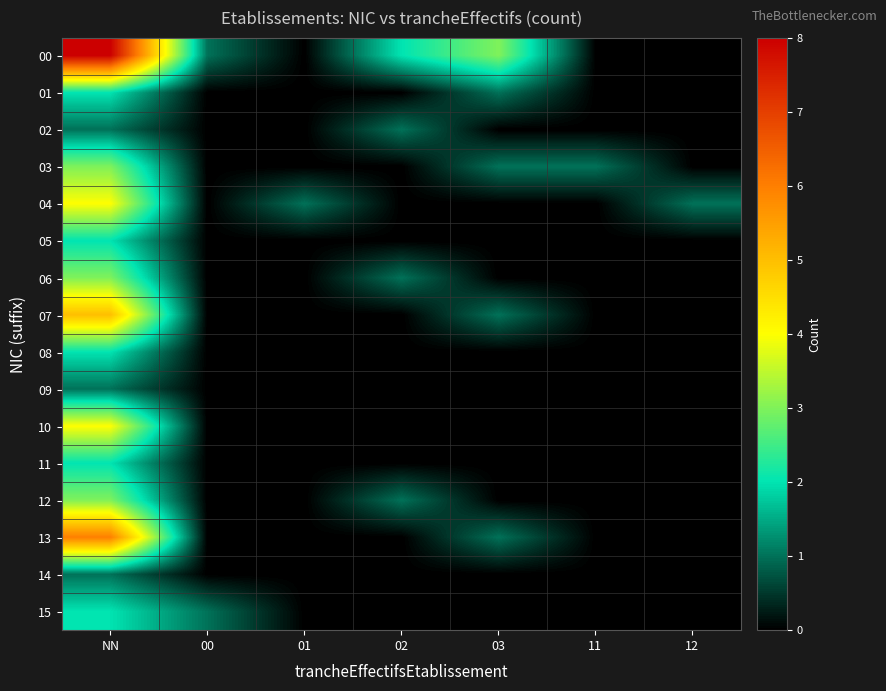

Reading right to left, list all the values displayed in this chart.

00: 12=0	11=0	03=3	02=2	01=0	00=1	NN=8
01: 12=0	11=0	03=1	02=0	01=0	00=0	NN=2
02: 12=0	11=0	03=0	02=1	01=0	00=0	NN=1
03: 12=0	11=1	03=1	02=0	01=0	00=0	NN=3
04: 12=1	11=0	03=0	02=0	01=1	00=0	NN=4
05: 12=0	11=0	03=0	02=0	01=0	00=0	NN=2
06: 12=0	11=0	03=0	02=1	01=0	00=0	NN=3
07: 12=0	11=0	03=1	02=0	01=0	00=0	NN=5
08: 12=0	11=0	03=0	02=0	01=0	00=0	NN=2
09: 12=0	11=0	03=0	02=0	01=0	00=0	NN=1
10: 12=0	11=0	03=0	02=0	01=0	00=0	NN=4
11: 12=0	11=0	03=0	02=0	01=0	00=0	NN=2
12: 12=0	11=0	03=0	02=1	01=0	00=0	NN=3
13: 12=0	11=0	03=1	02=0	01=0	00=0	NN=6
14: 12=0	11=0	03=0	02=0	01=0	00=0	NN=1
15: 12=0	11=0	03=0	02=0	01=0	00=1	NN=2